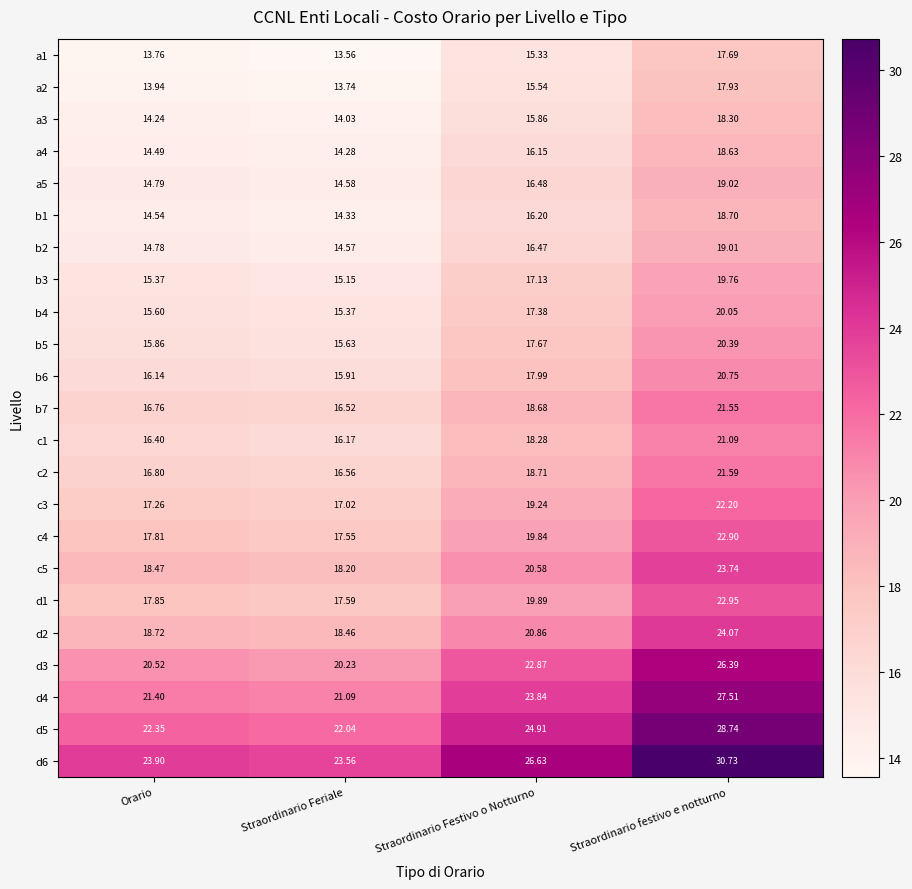

What is the total value across all series at Straordinario Festivo o Notturno?

436.5